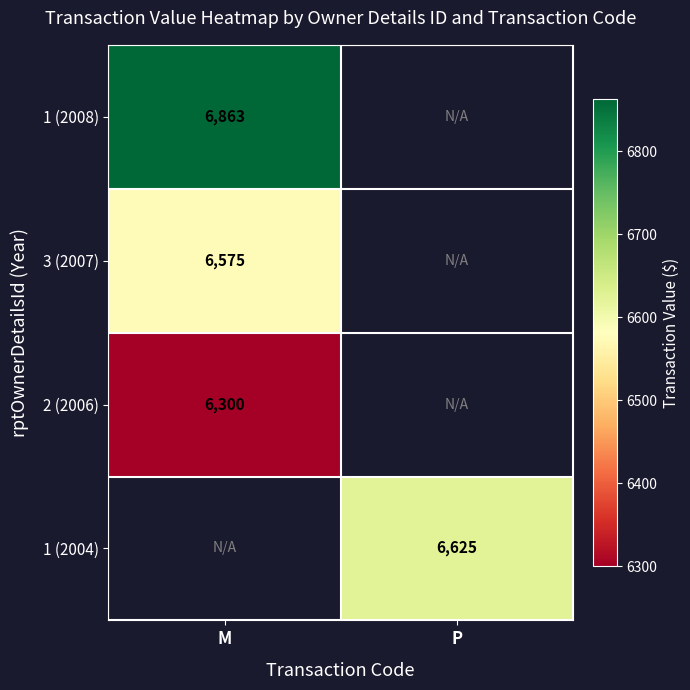

The 3 (2007) series shows 3957 at M. True or false?

False